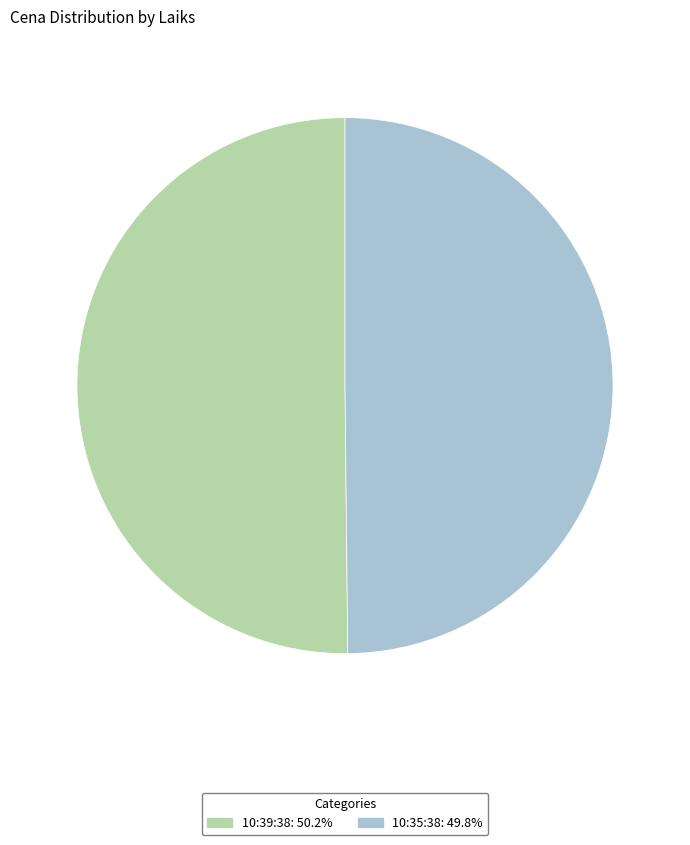

What is the ratio of the value at 10:39:38 to the value at 10:35:38?

1.0